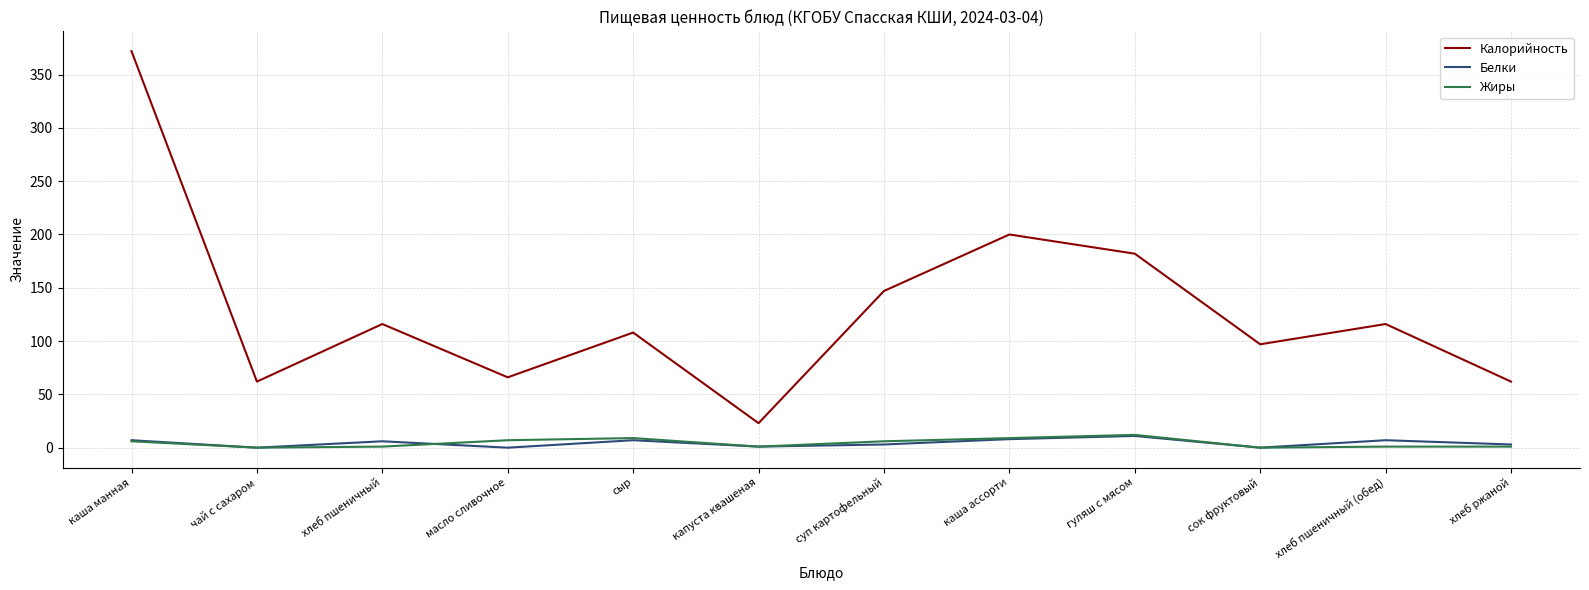

The value of Калорийность at хлеб пшеничный (обед) is 49. True or false?

False